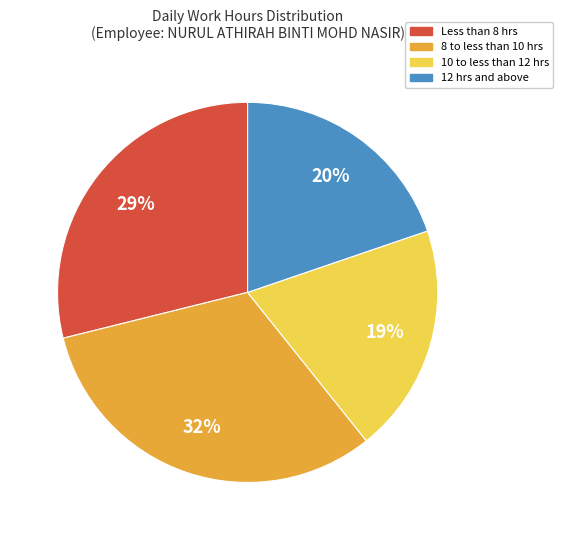

How many slices are in this pie chart?

4